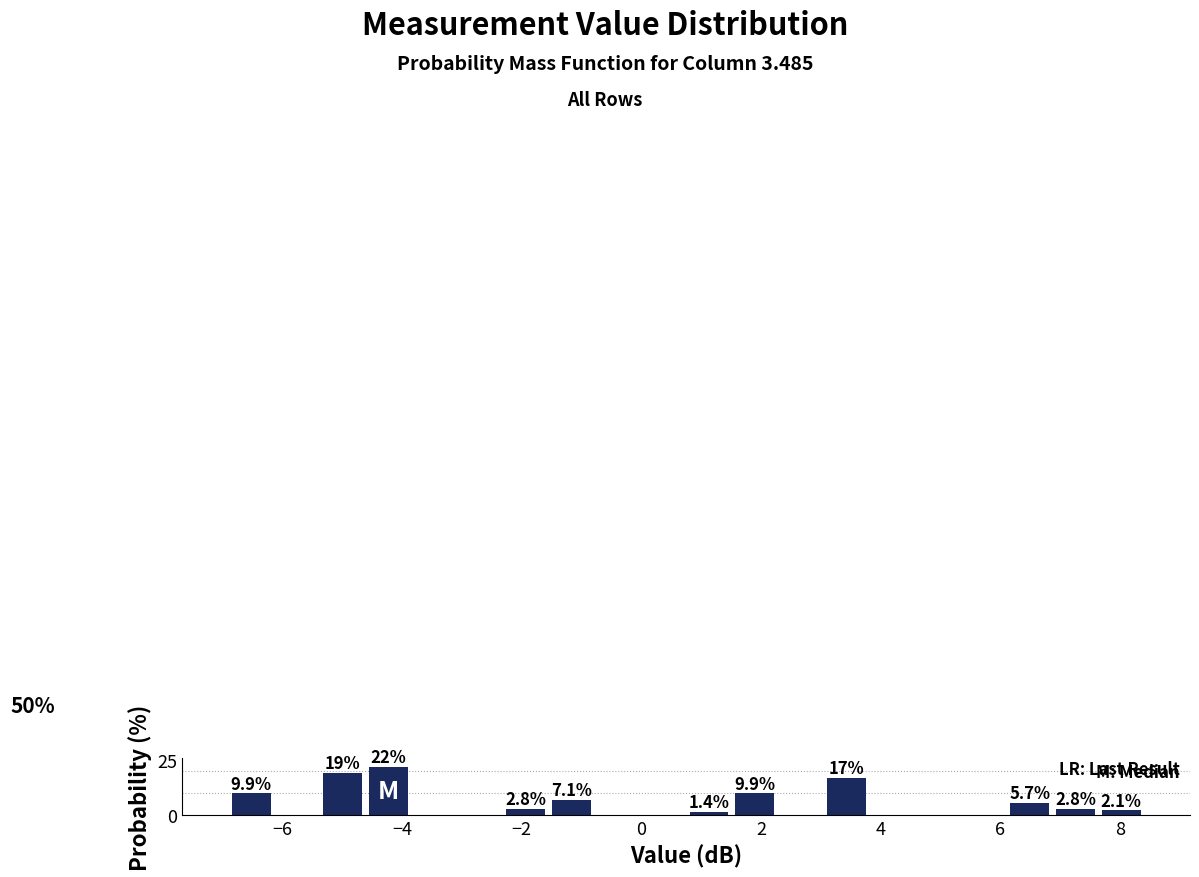

Around what value on the x-axis is the tallest bar? Give the approximate position of its centre, as read against the axis.

-4.2